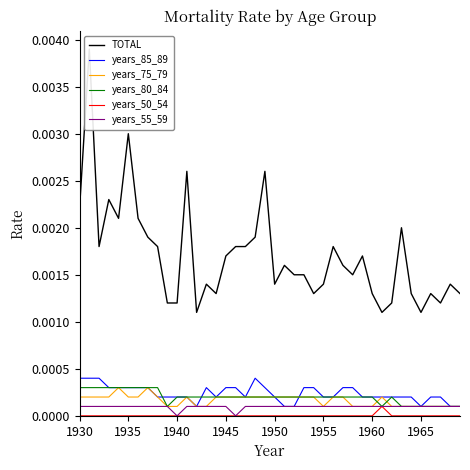

True or false: years_85_89 and years_75_79 intersect in this chart.

True